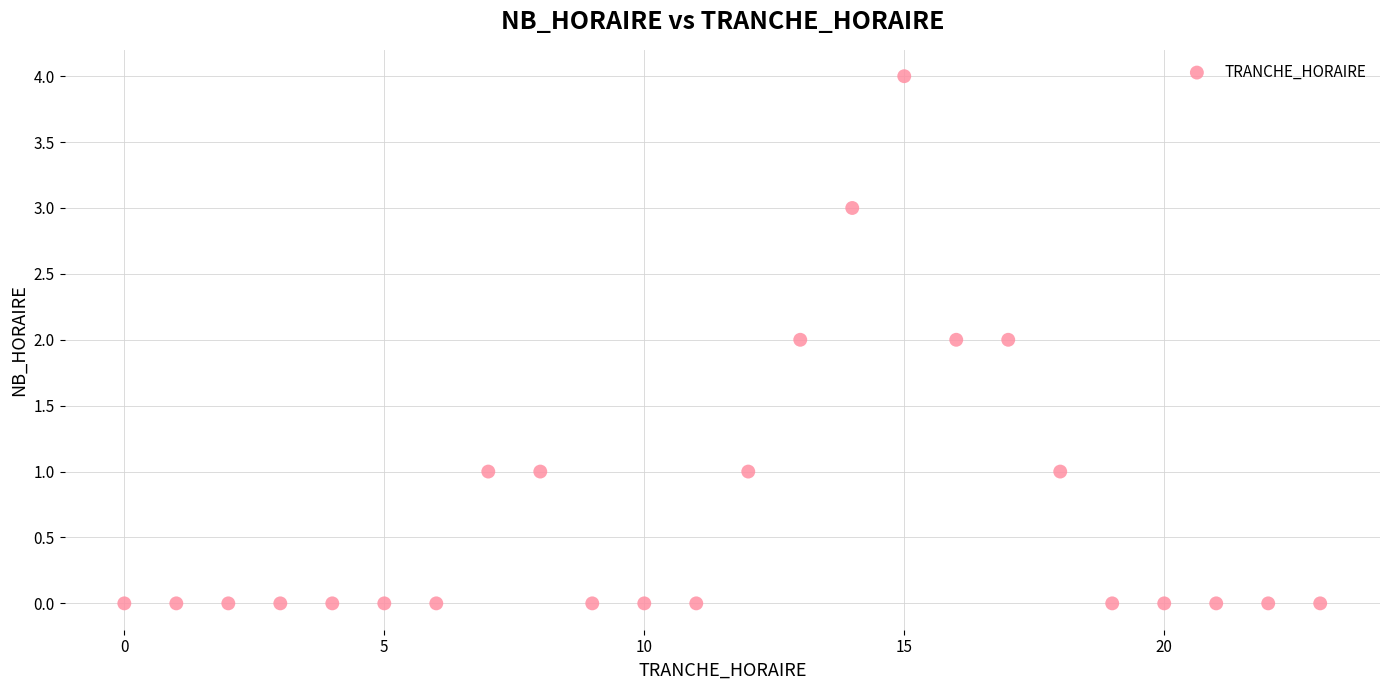

What is the range of Y values (max minus min)?

4